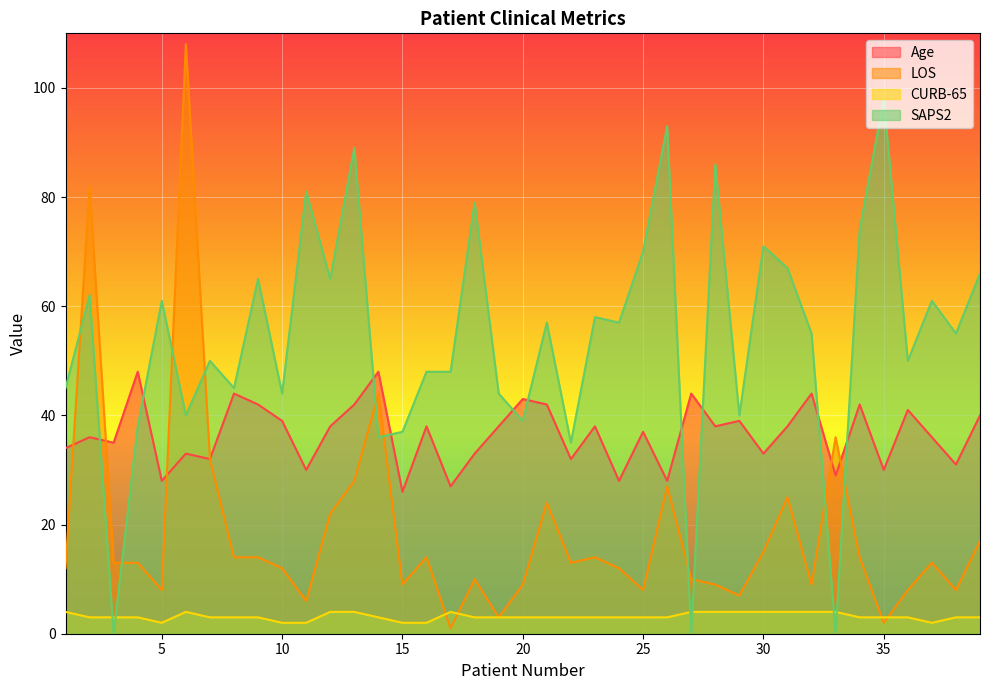

In CURB-65, how many points are lower than both neighbors (excluding endpoints)?

2